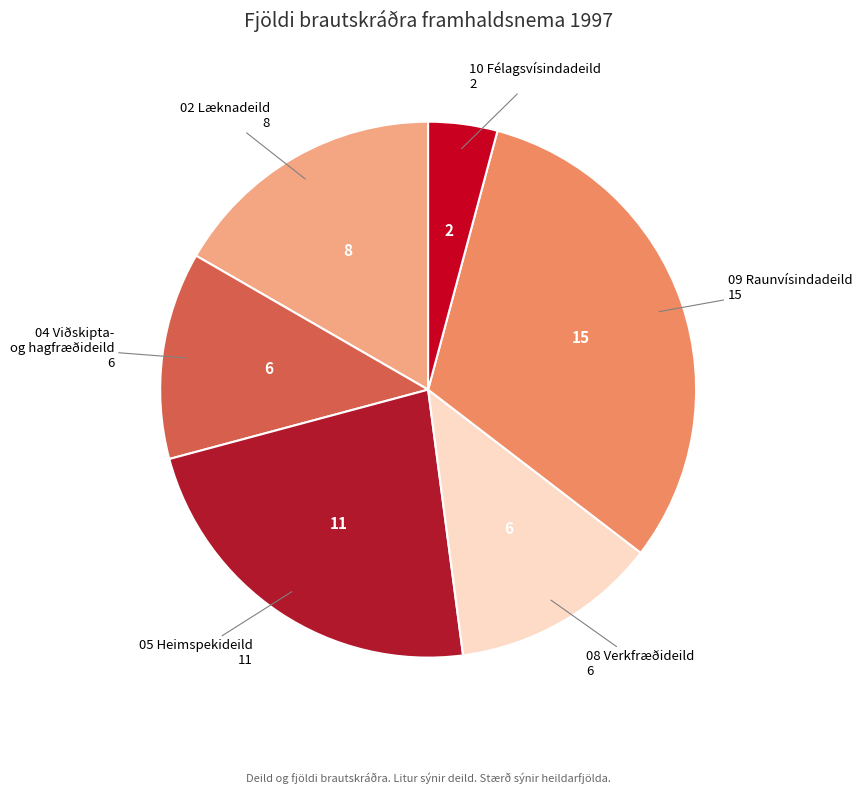

Do 09 Raunvísindadeild and 10 Félagsvísindadeild together represent more than half of the pie?

No